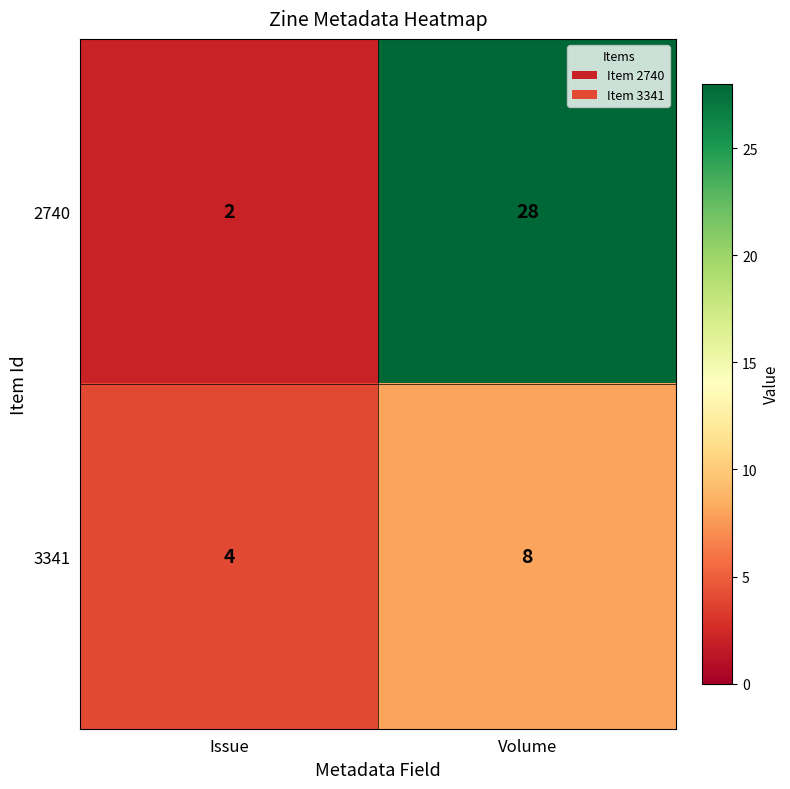

Which series has the largest range (max minus min)?

2740